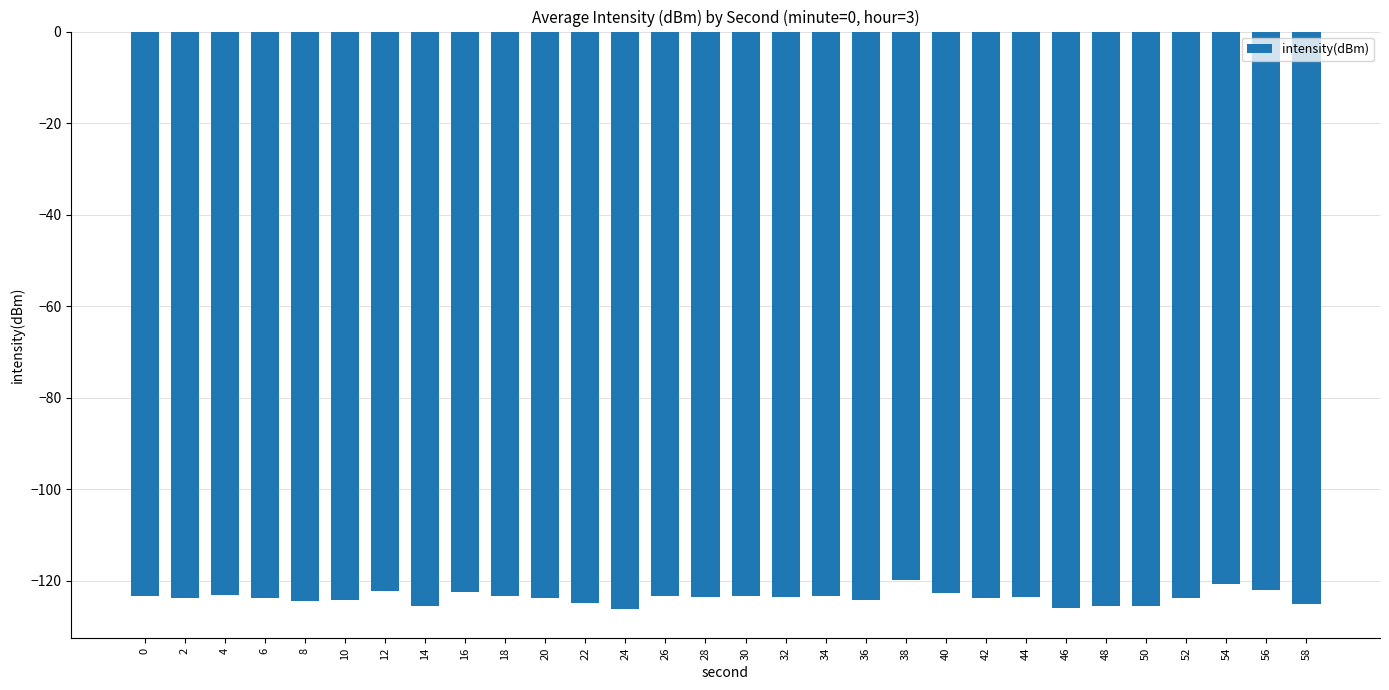

What is the average value?

-123.7